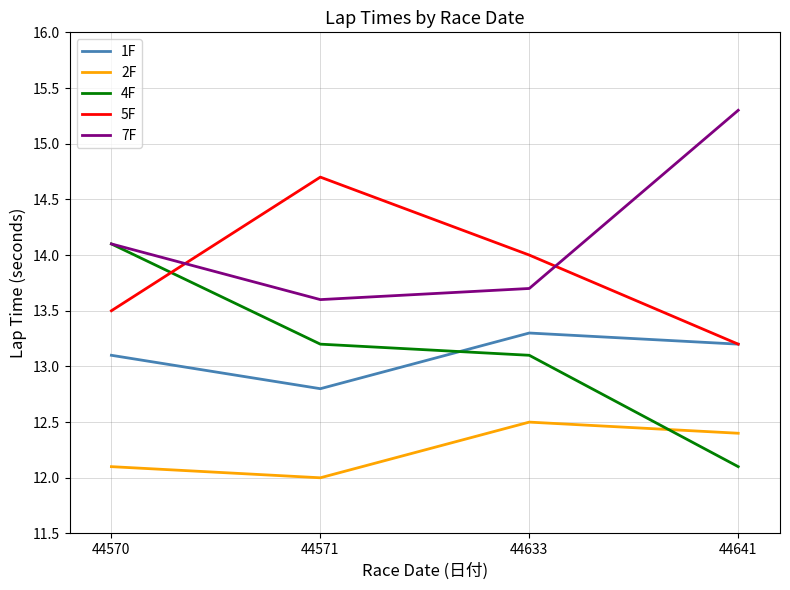

The value of 5F at 44641 is 13.2. True or false?

True